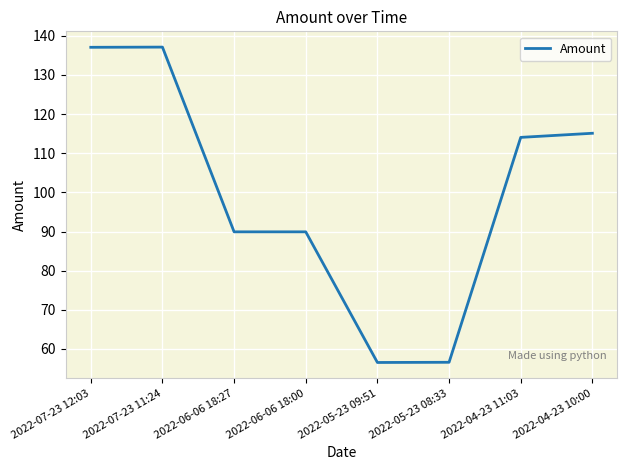

Is it true that the value at 2022-04-23 10:00 is 115.1?

True